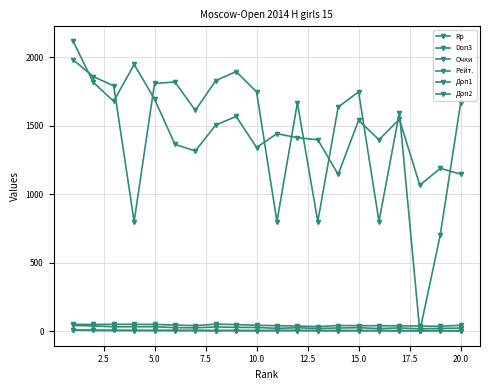

What is the sum of all Rp values?

29611.0